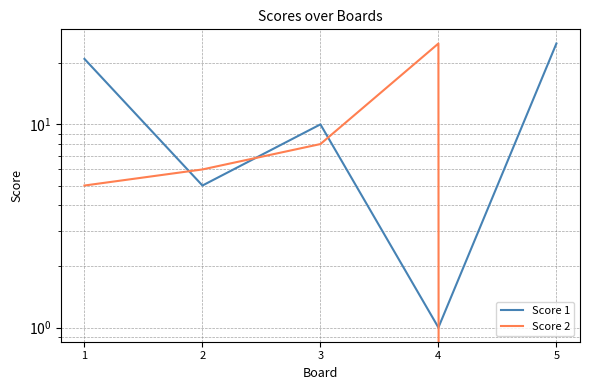

True or false: Score 1 and Score 2 cross at least once.

True